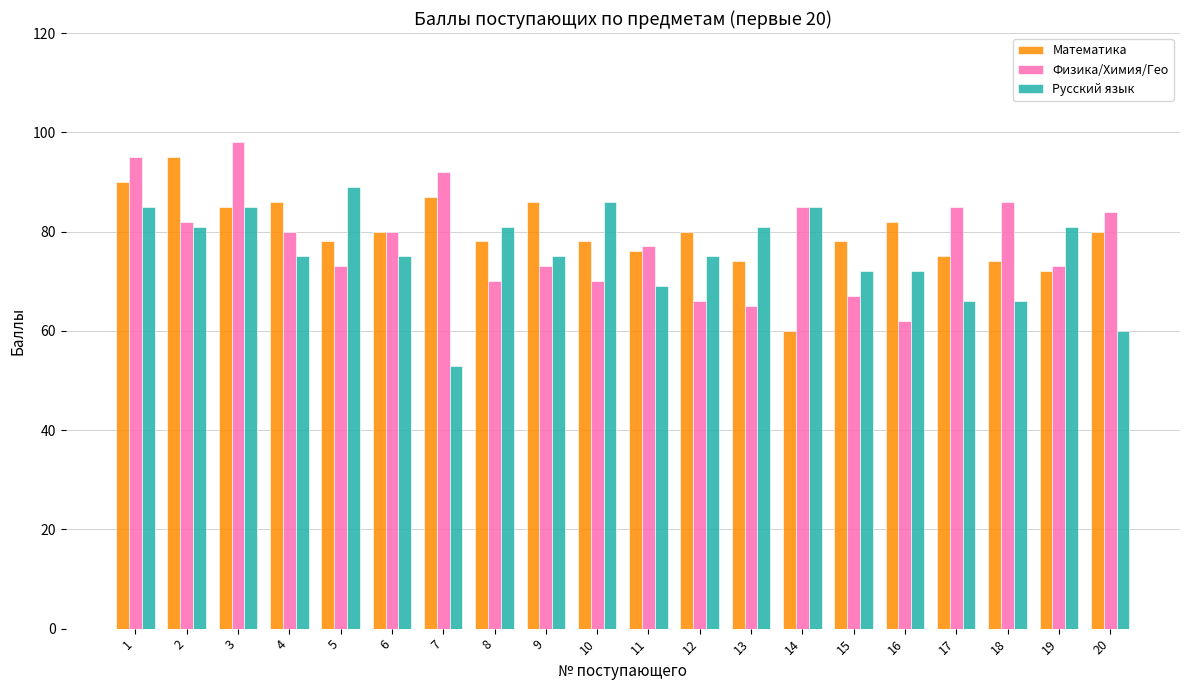

Does the chart contain any negative values?

No